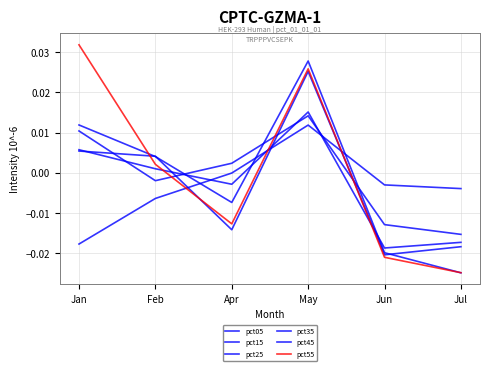

After their last crossing, which series has the higher values: pct25 or pct45?

pct25